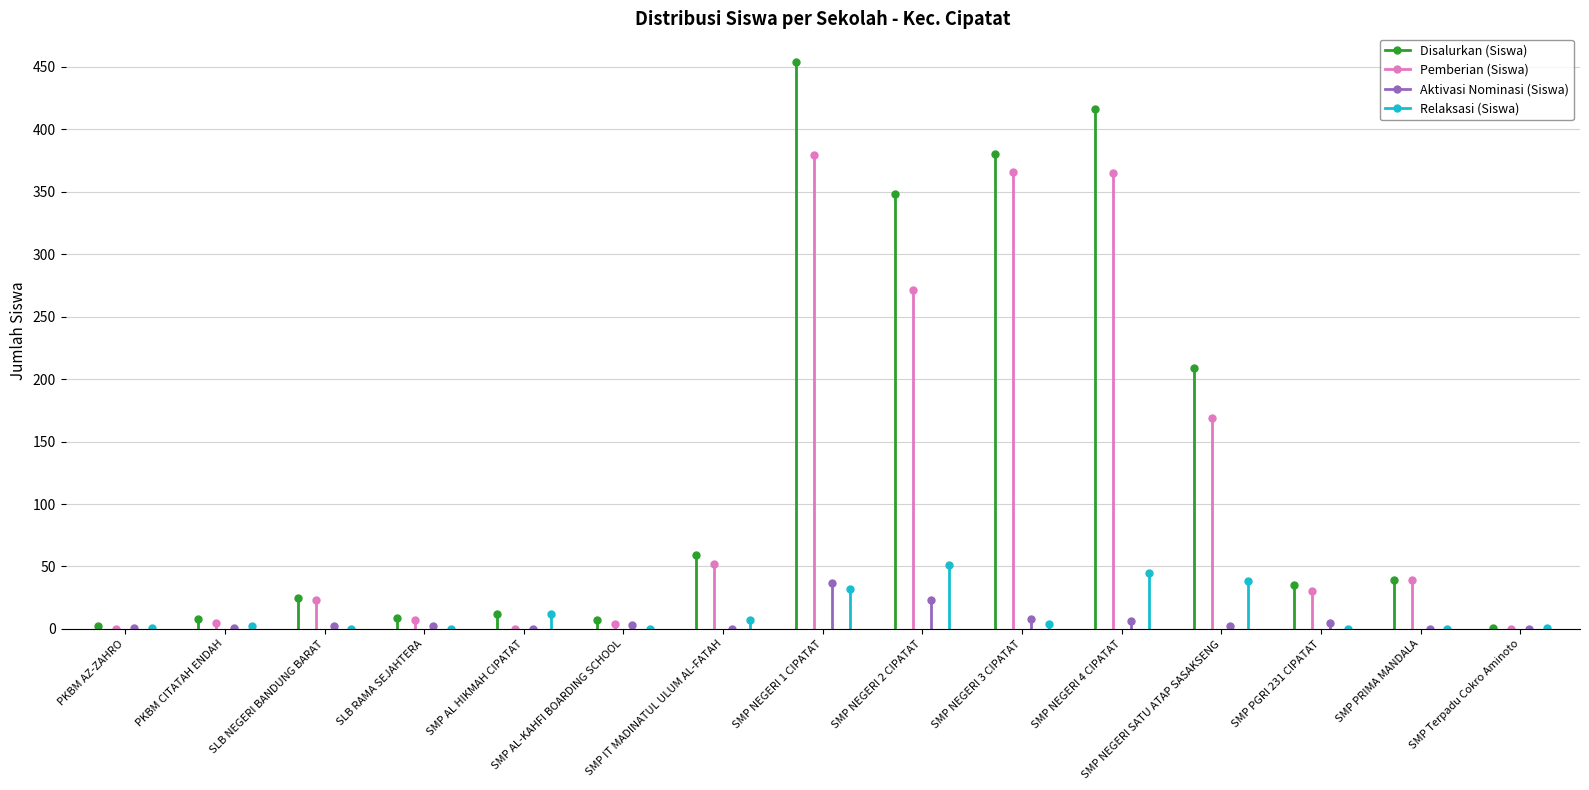

What is the average value of the Aktivasi Nominasi (Siswa) series?

6